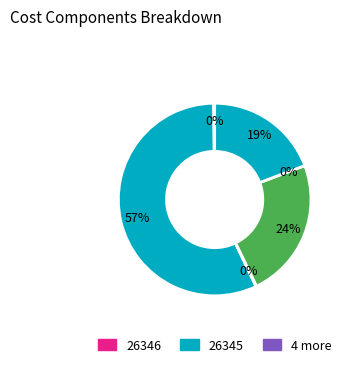

To the nearest percent, what is the difference between the 26202 and 26346 slice percentages?

23%